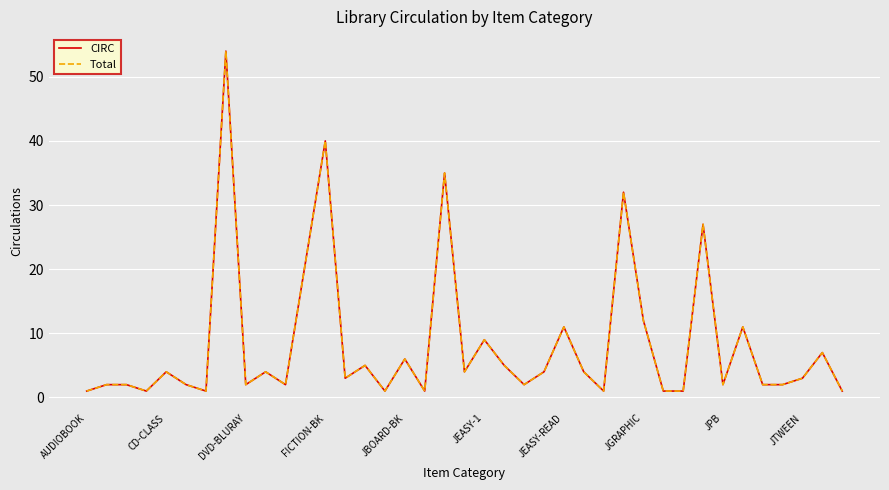

Does the chart display data point markers on the line(s)?

No